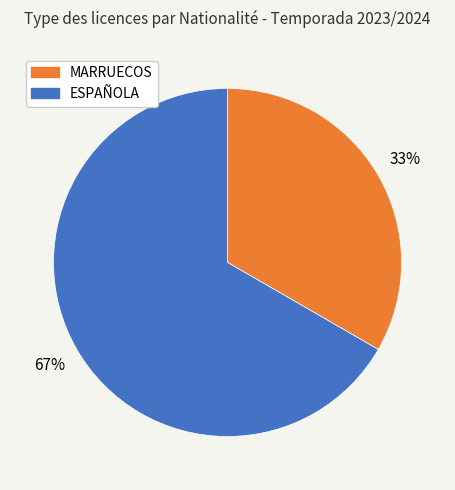

Is there a majority slice in this chart?

Yes